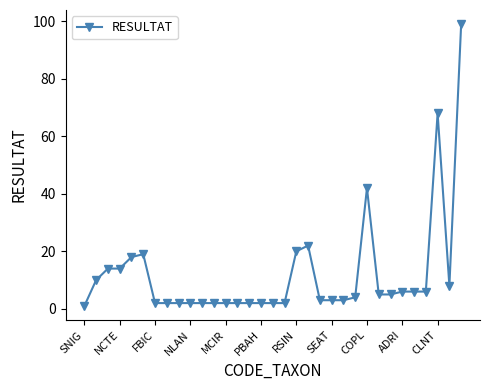

What is the average value?

12